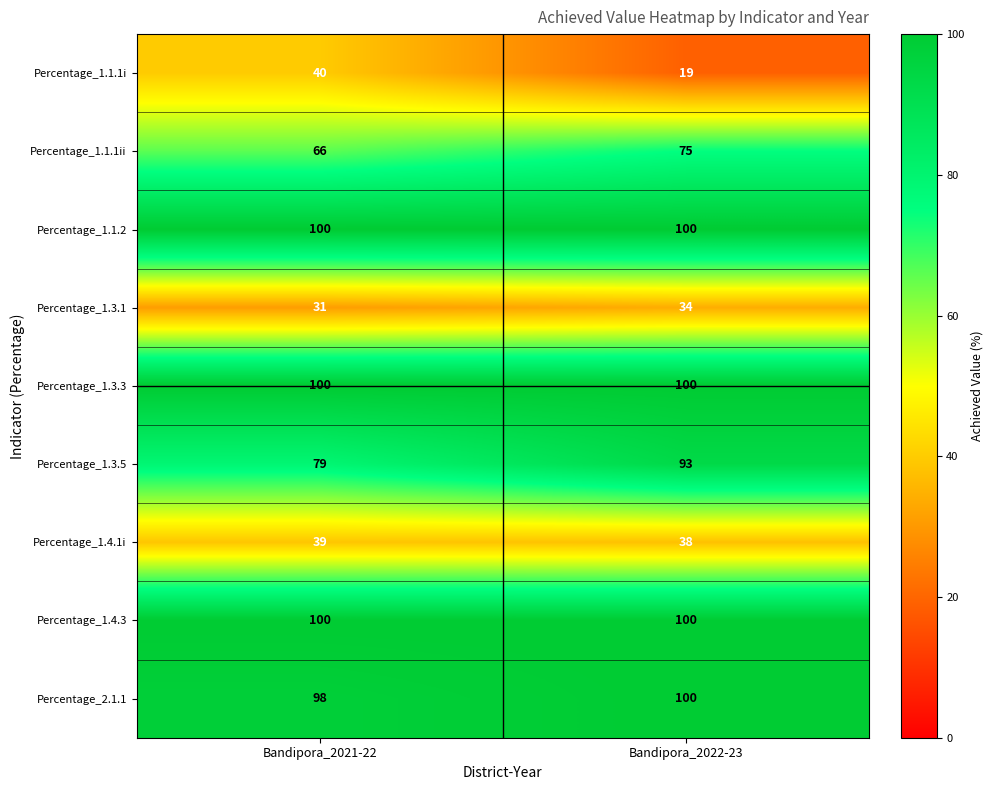

What is the minimum value for Percentage_1.3.5?

79